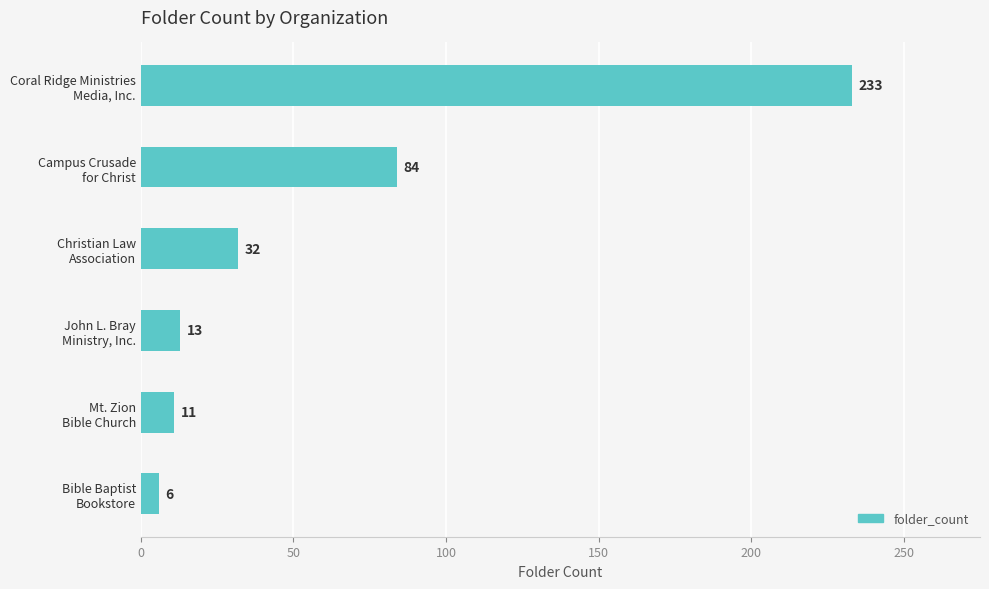

At which label is the value closest to 119?

Campus Crusade
for Christ